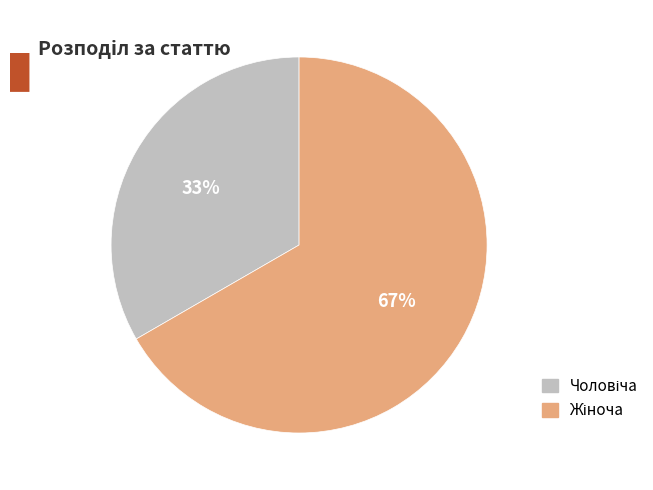

To the nearest percent, what is the average slice percentage?

50%